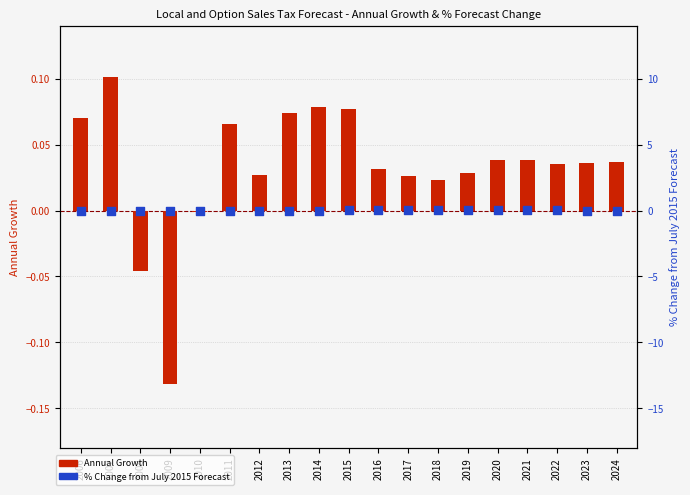

Which series has the largest total across all categories?

Annual Growth